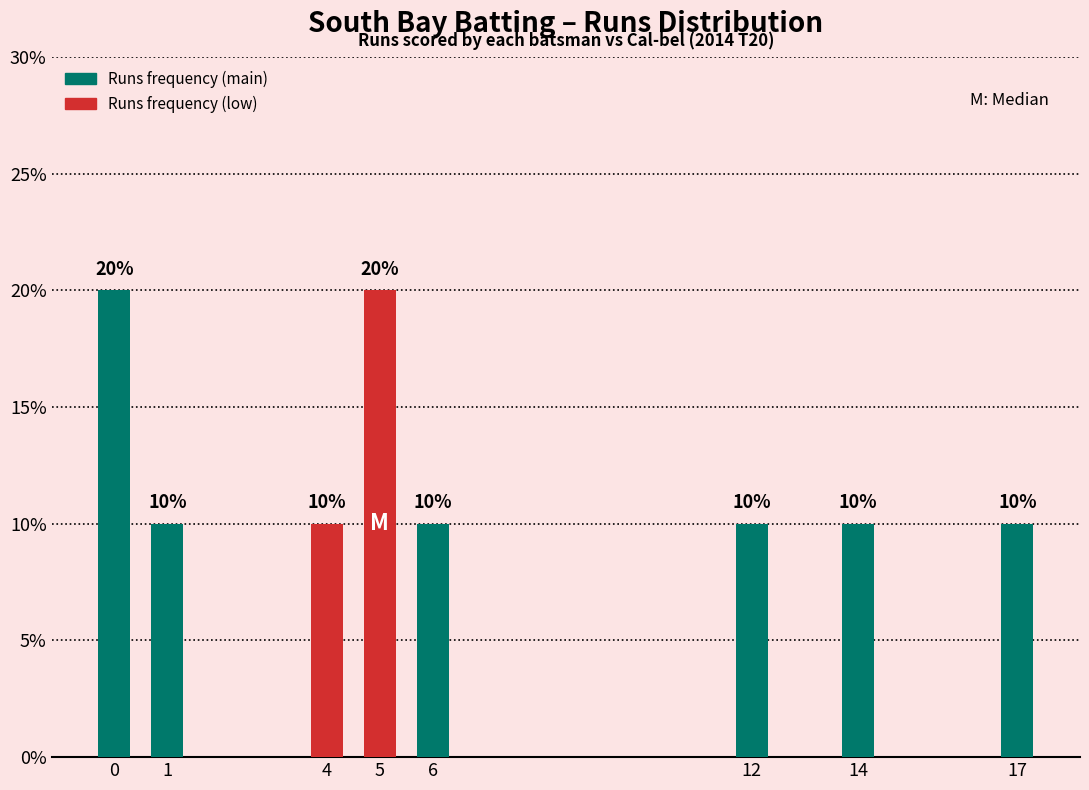

Reading left to right, extract all data points from this chart.

20	10	10	20	10	10	10	10